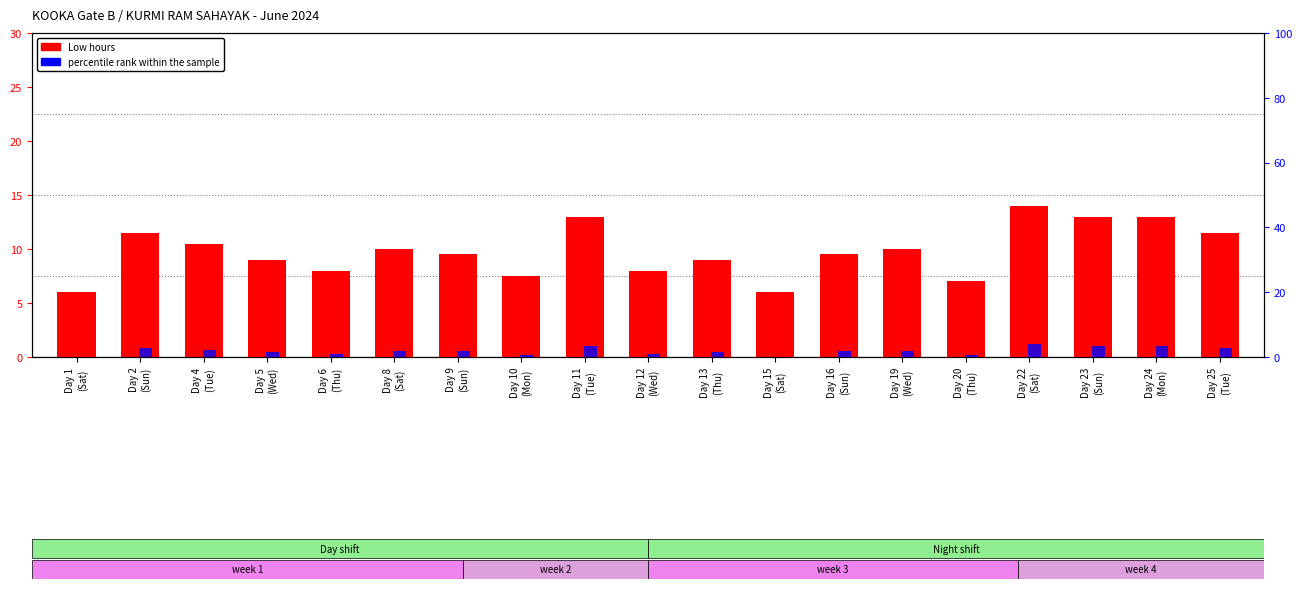

How many data points does each series have?

19